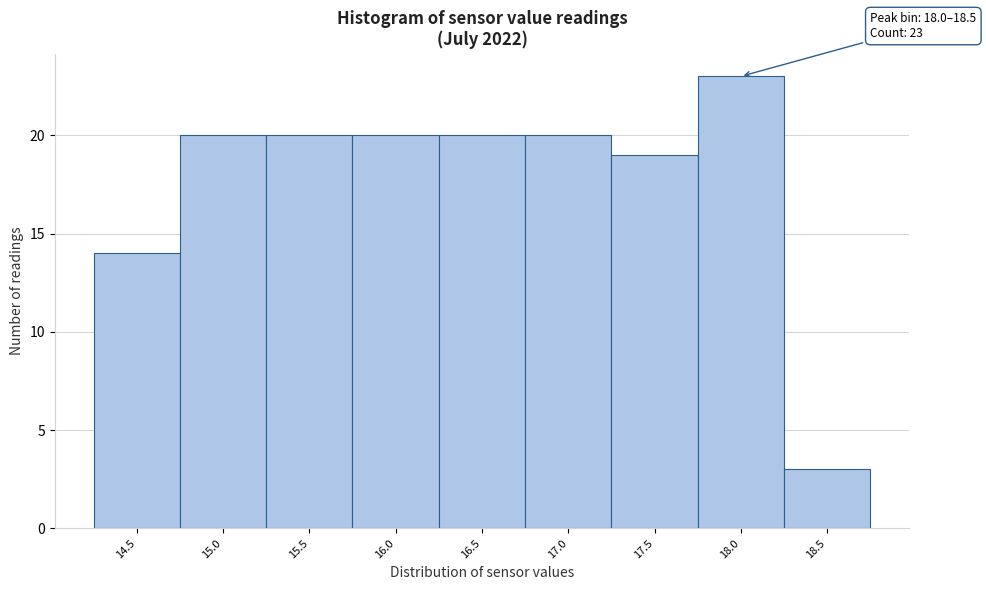

Reading left to right, transcribe all the data shown in this chart.

14	20	20	20	20	20	19	23	3